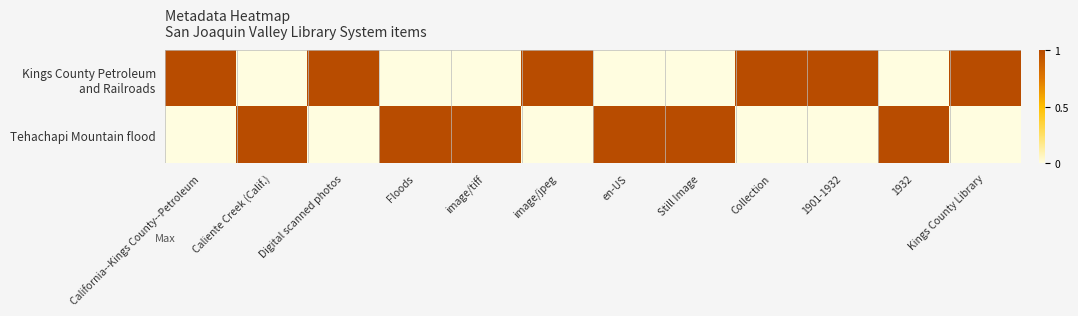

Count the number of categories in the chart.

12